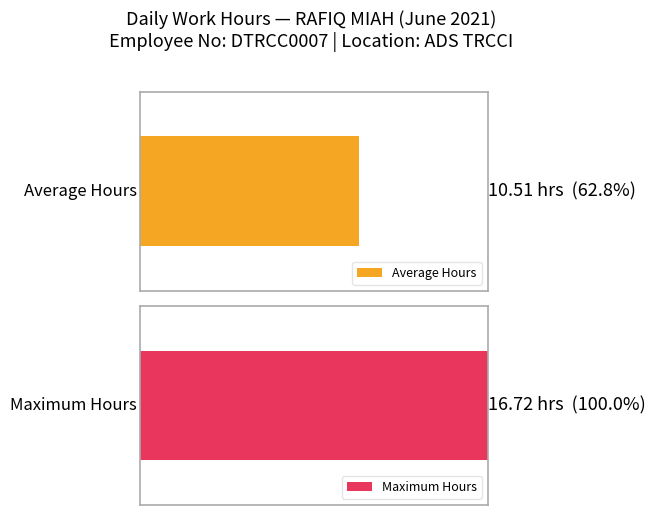

The chart shows a value of 4.1 at 3. True or false?

False